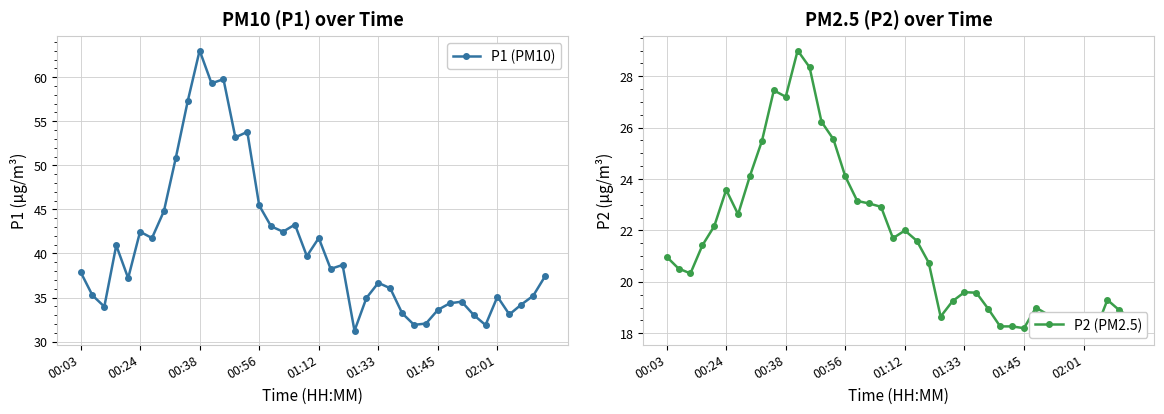

True or false: P1 (PM10) has a value of 102.6 at 00:38.

False